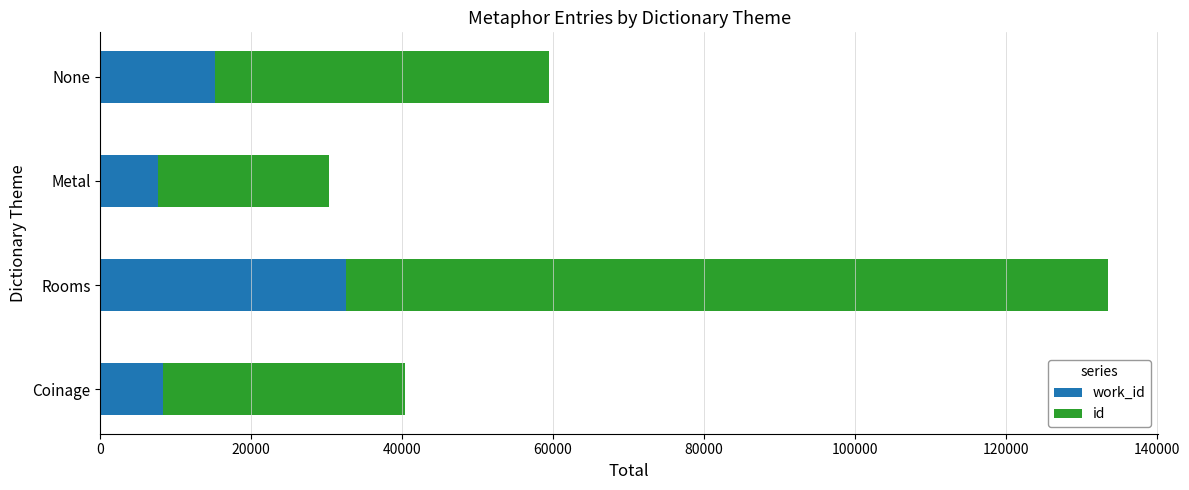

At which category is the sum across all series the highest?

Rooms